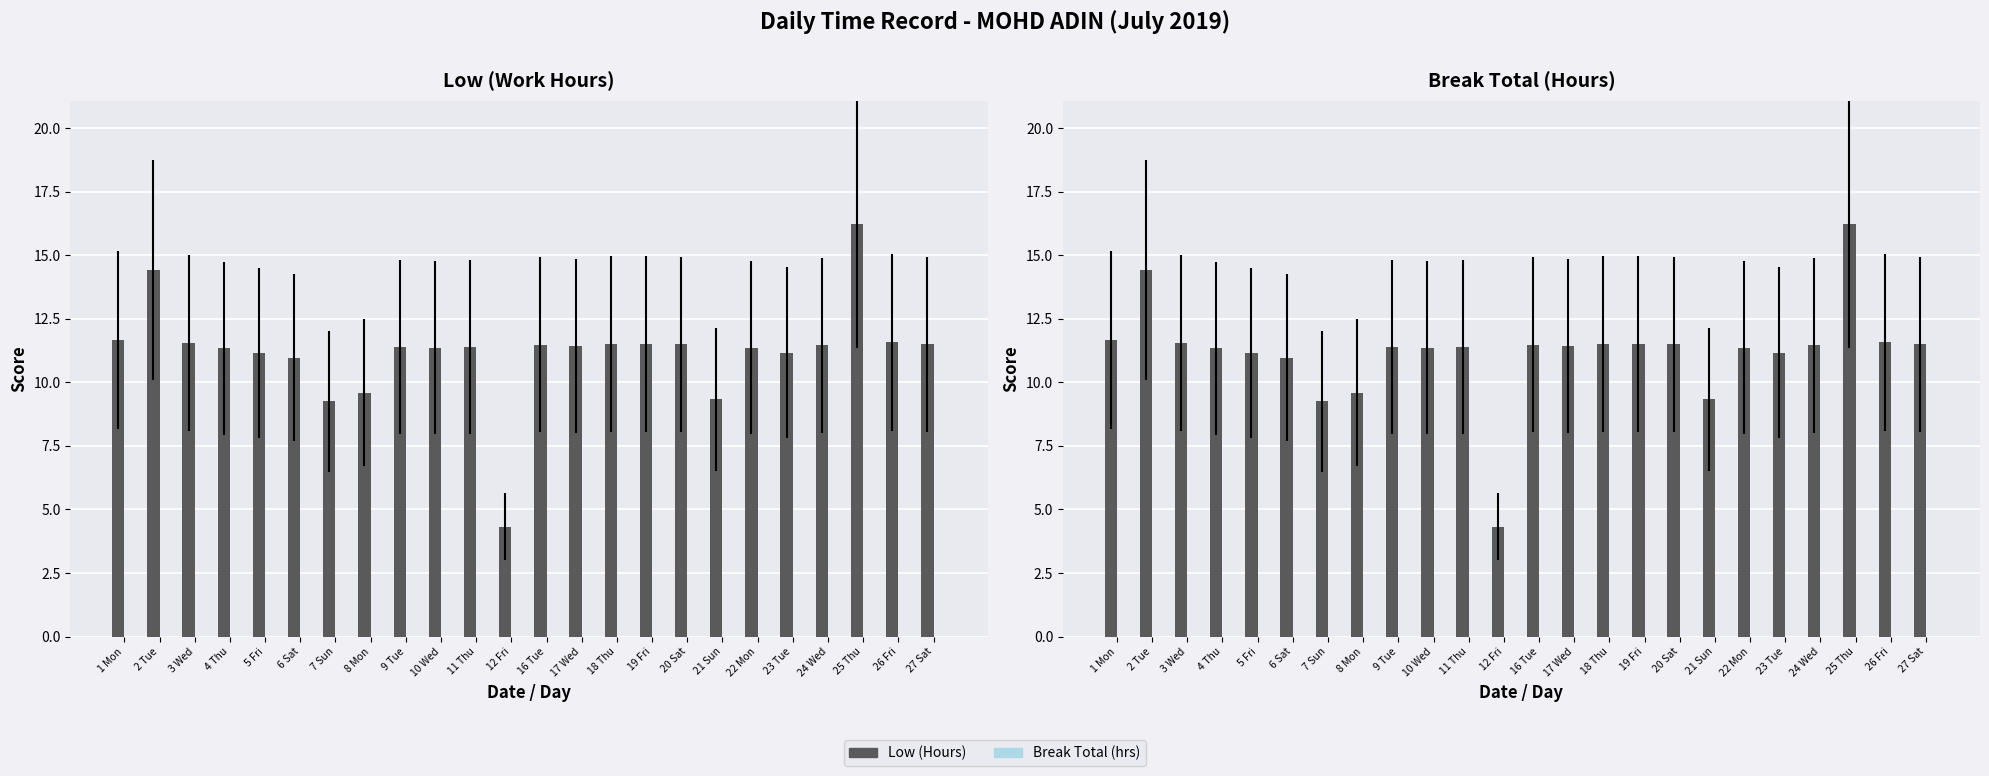

What is the spread (max minus min) of values at 18 Thu?

11.5